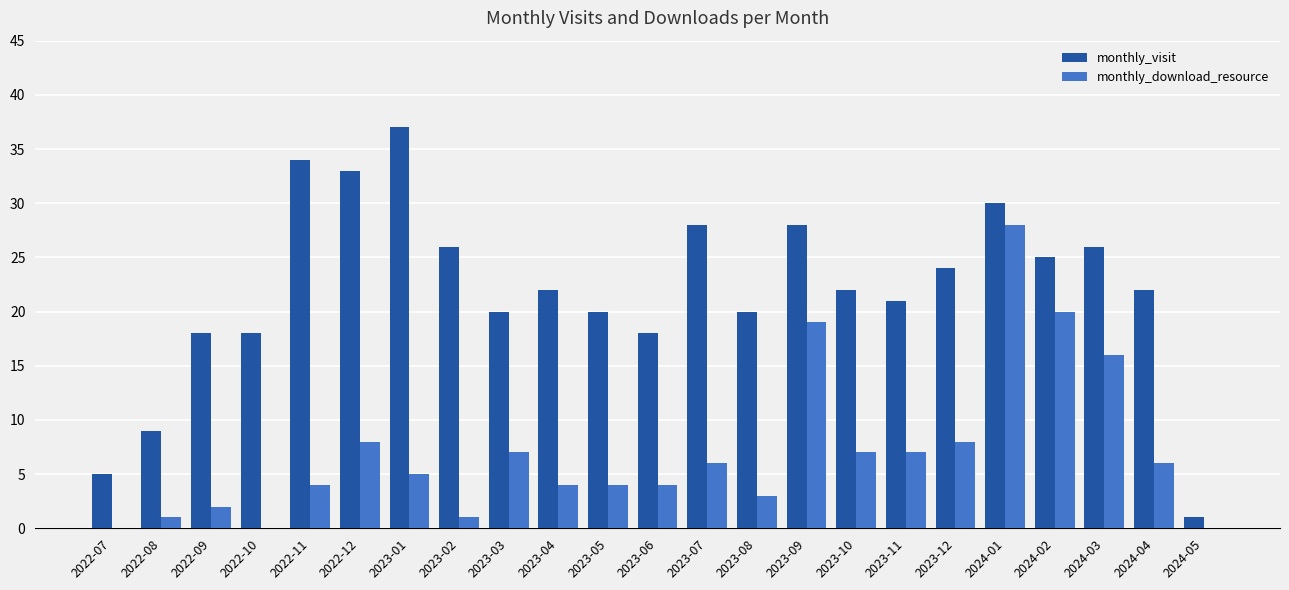

Does the chart contain stacked bars?

No